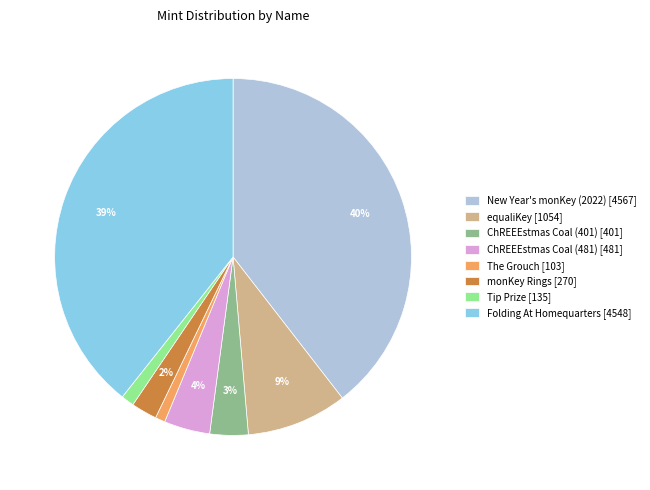

To the nearest percent, what portion does Tip Prize [135] represent?

1%